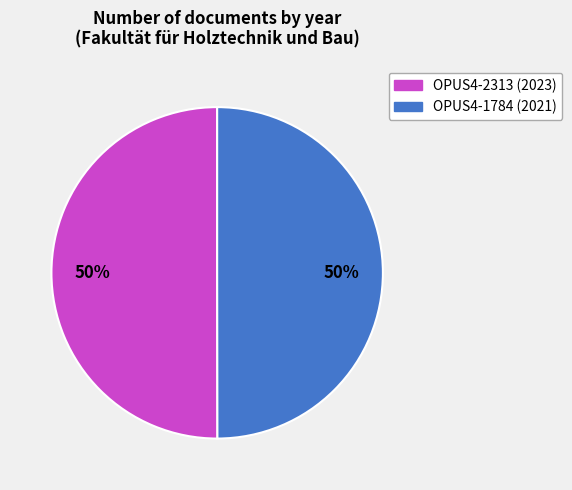

To the nearest percent, what is the average slice percentage?

50%